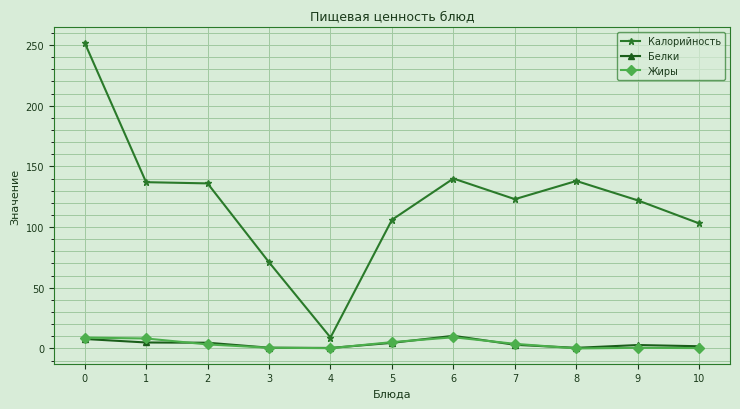

What is the maximum value for Белки?

10.4